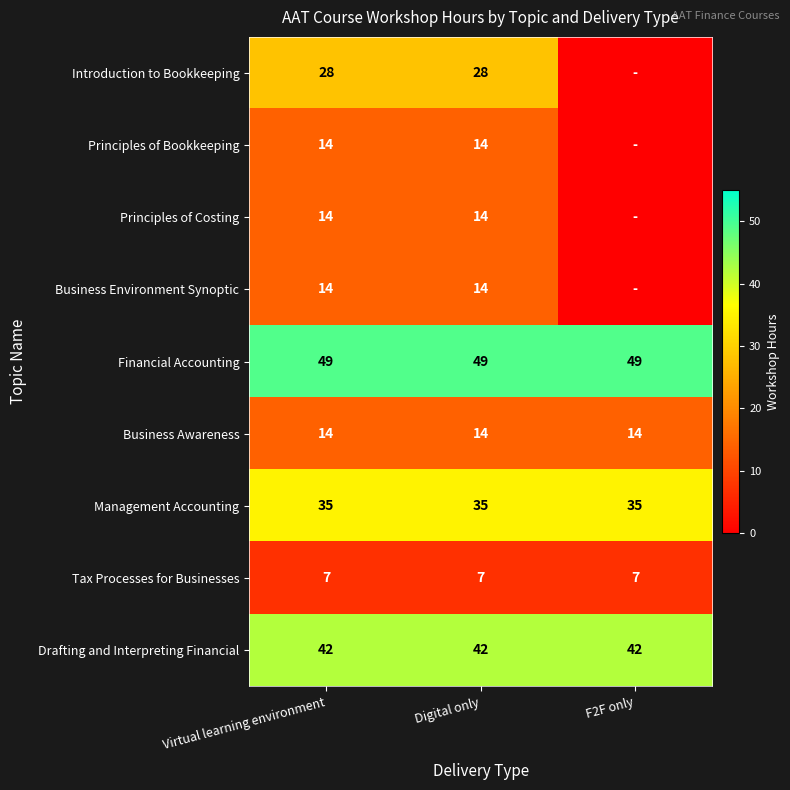

At how many categories does at least one series exceed 48?

3